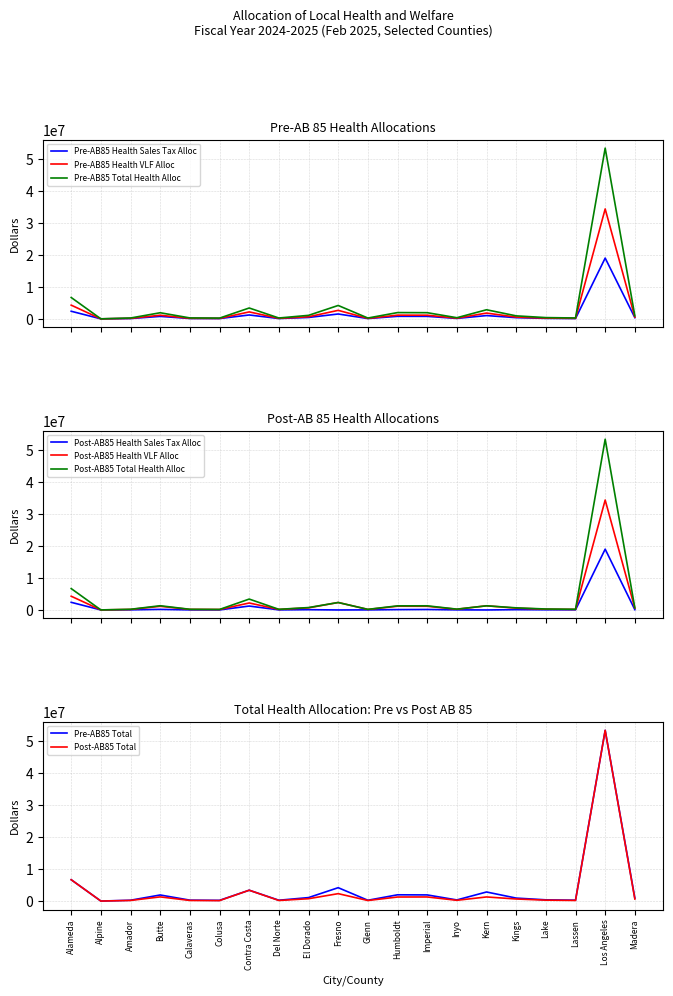

What is the highest value of the Pre-AB85 Total Health Alloc series?

53319088.0